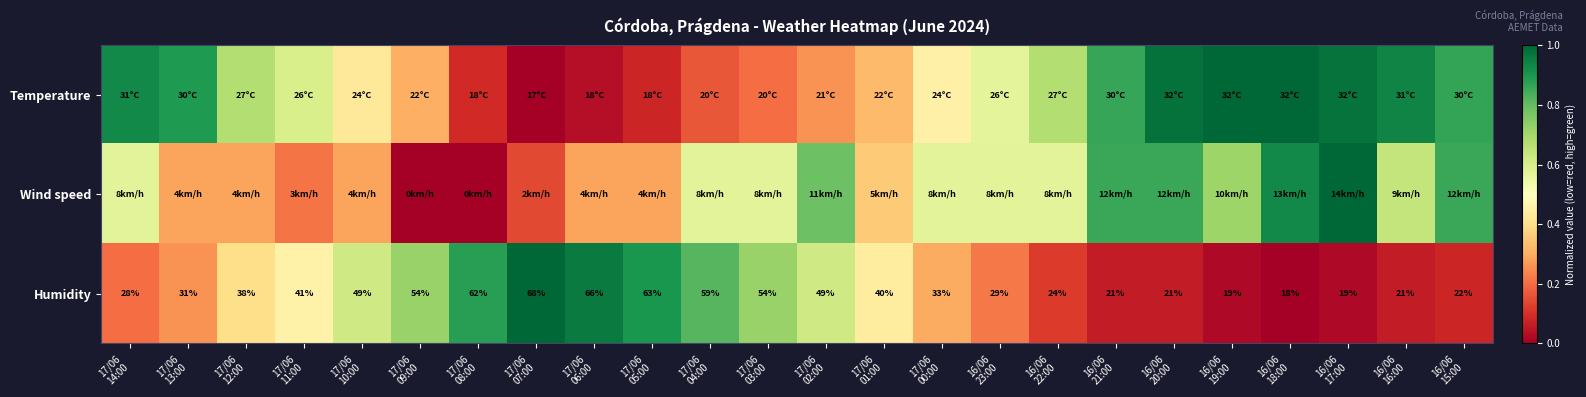

At how many categories does at least one series exceed 0?

24